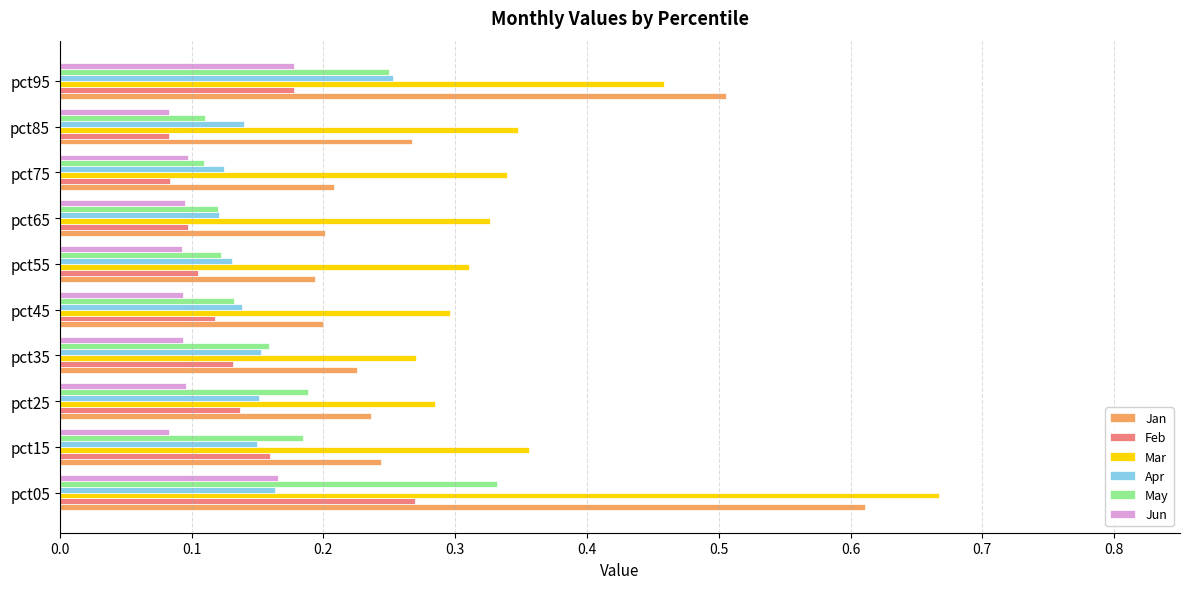

How many data points does each series have?

10